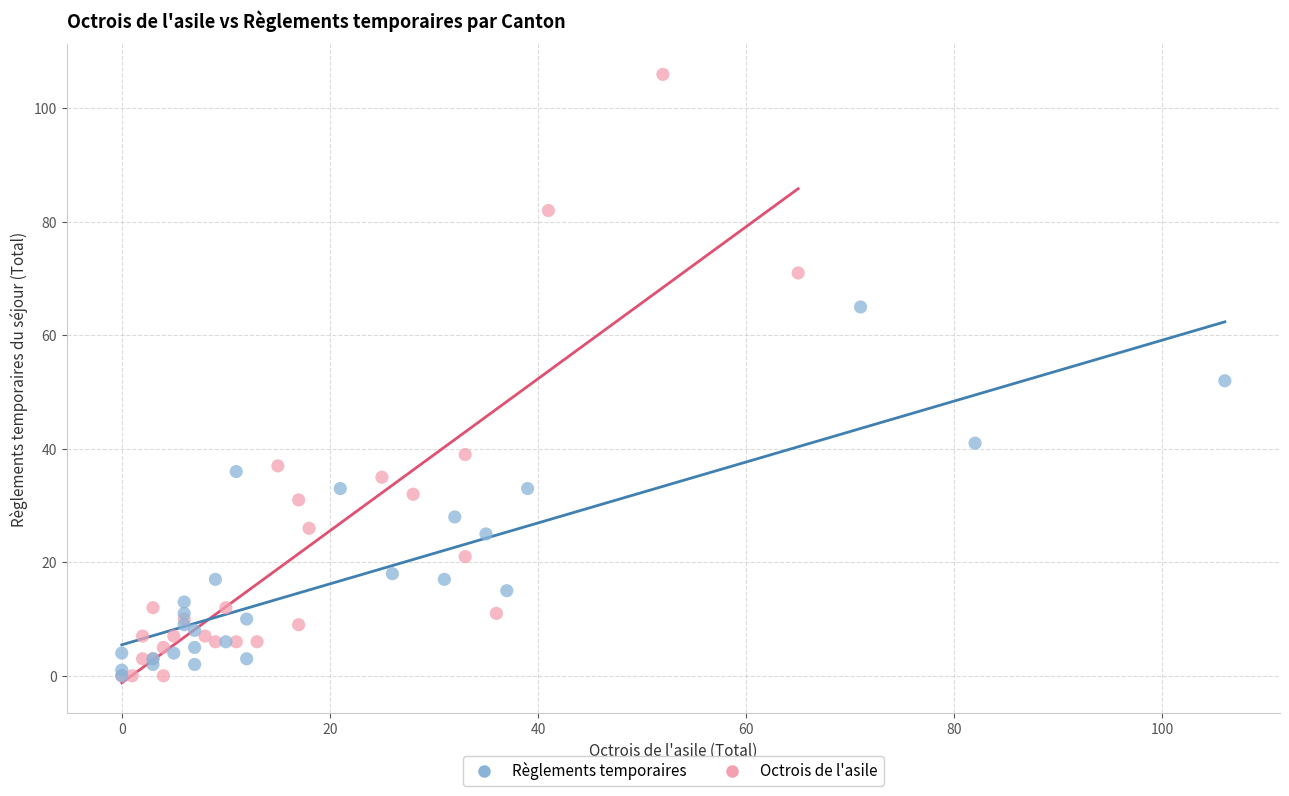

What are all the series names shown in the legend?

Règlements temporaires, Octrois de l'asile